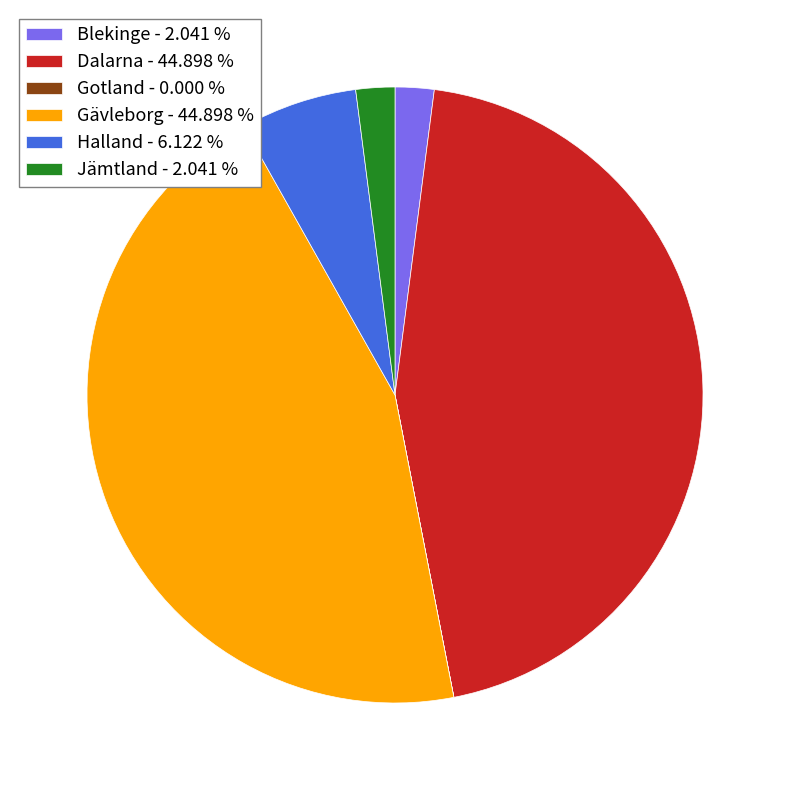

Is there a majority slice in this chart?

No